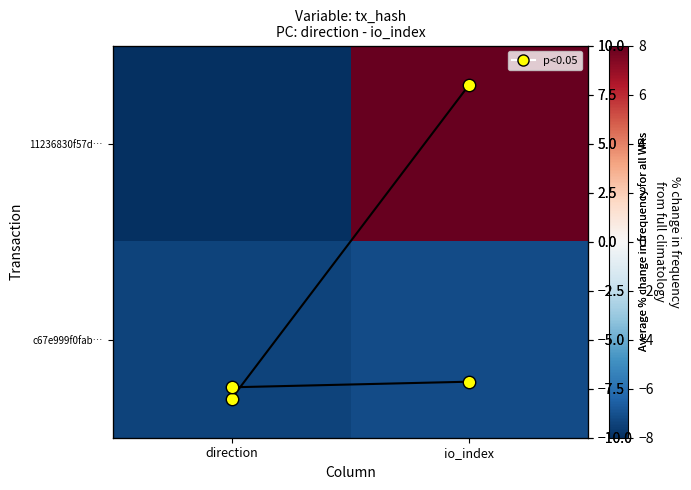

Count the 11236830f57d… values in the range -8 to 8.

2